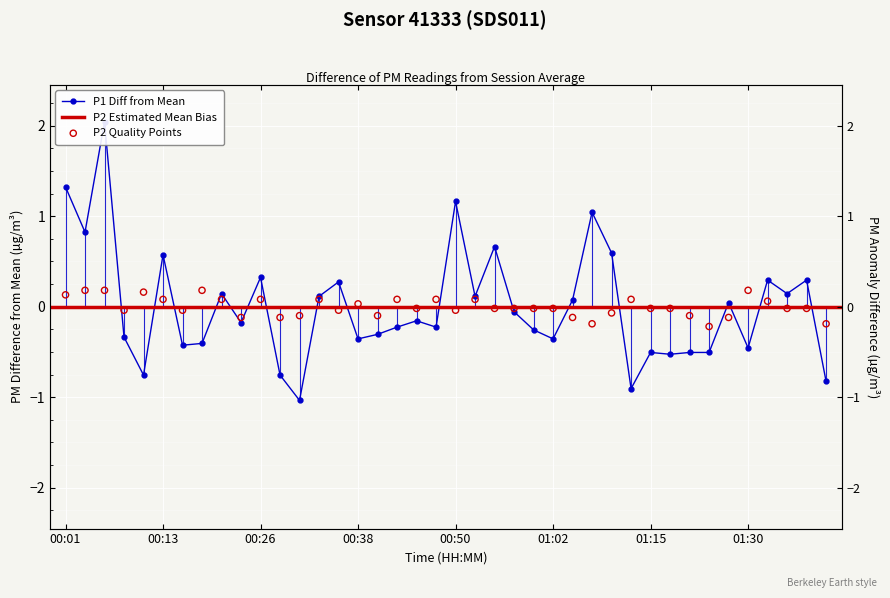

Which series contains the highest Y value?

P1